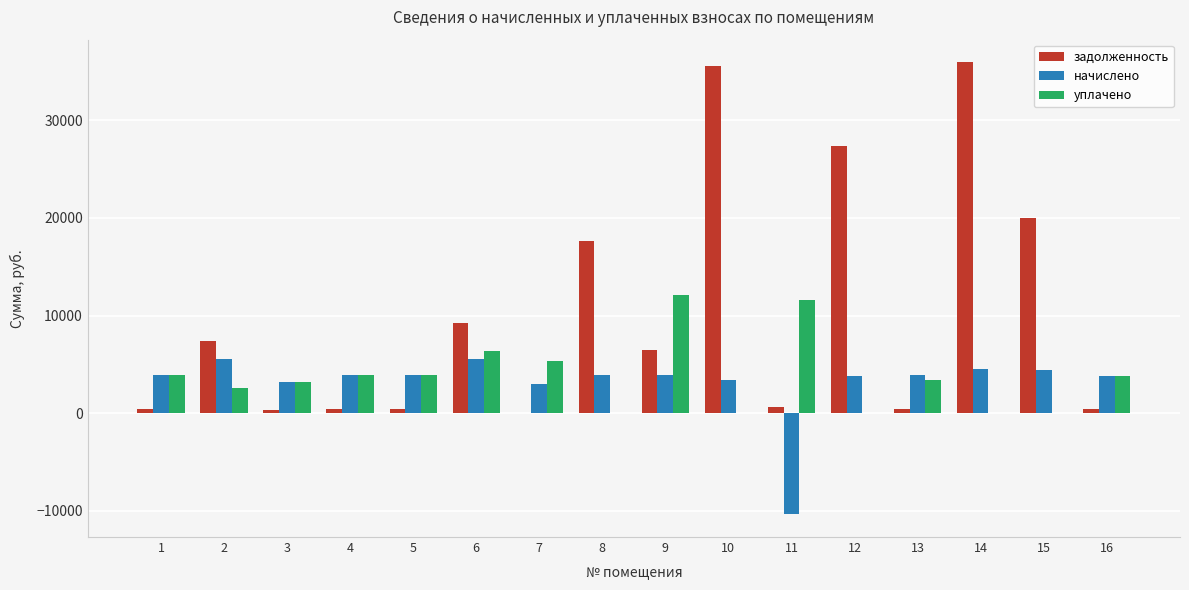

How many data points does each series have?

16